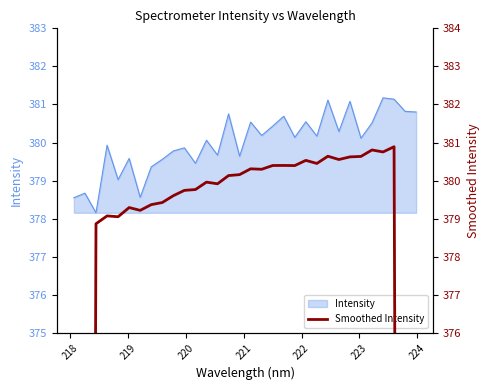

Reading right to left, transcribe all the data shown in this chart.

228.6	304.8	380.9	380.8	380.8	380.6	380.6	380.6	380.6	380.4	380.5	380.4	380.4	380.4	380.3	380.3	380.2	380.1	379.9	380.0	379.8	379.7	379.6	379.4	379.4	379.2	379.3	379.0	379.1	378.9	303.1	227.1